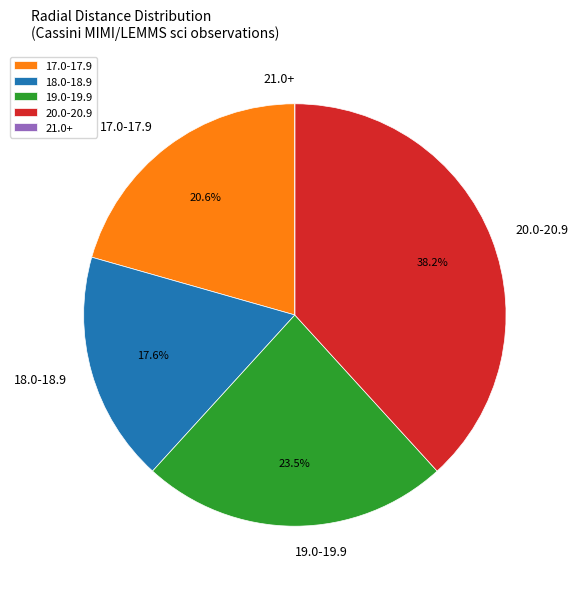

Which slice is the largest?

20.0-20.9